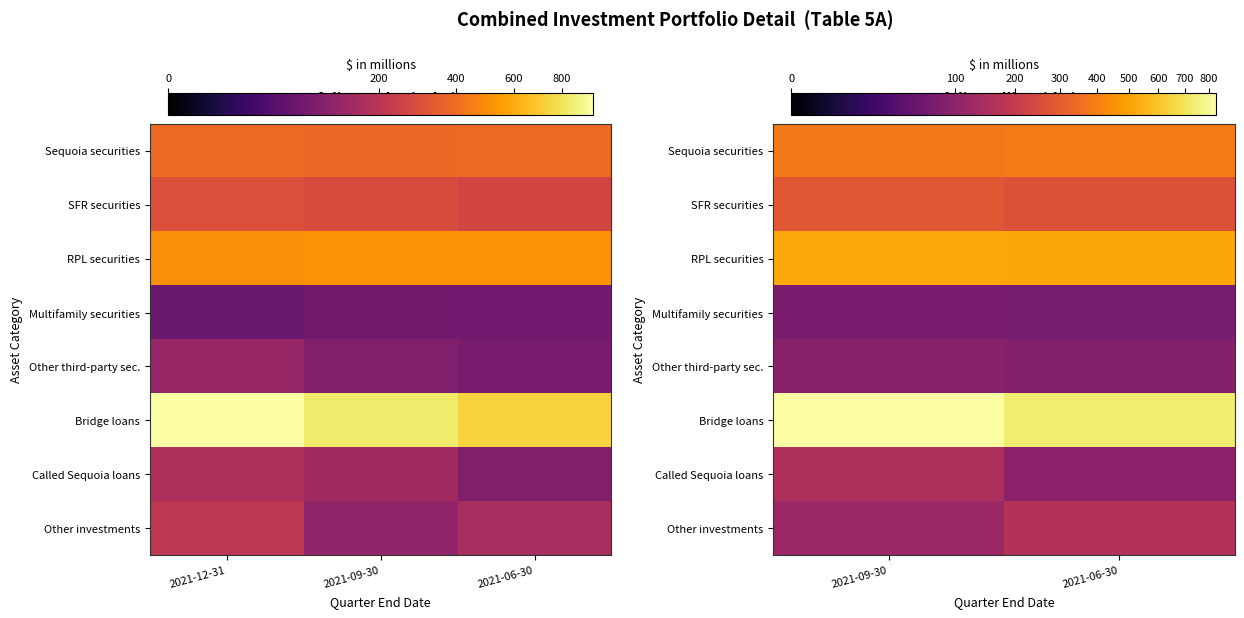

Count the Called Sequoia loans values in the range 97 to 151.

2